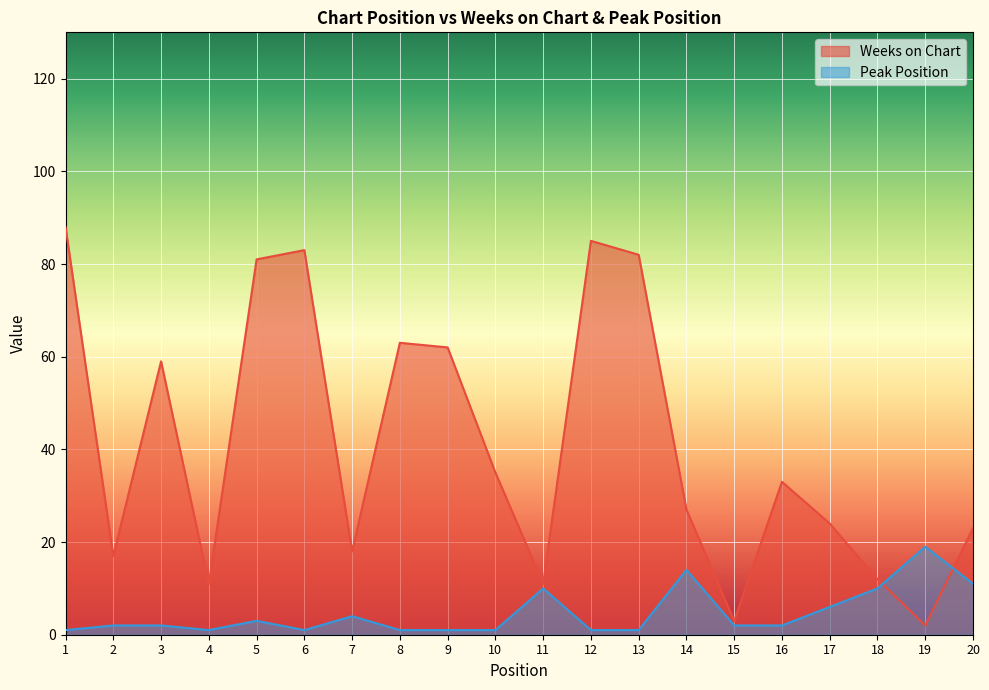

How many lines are shown in the chart?

2